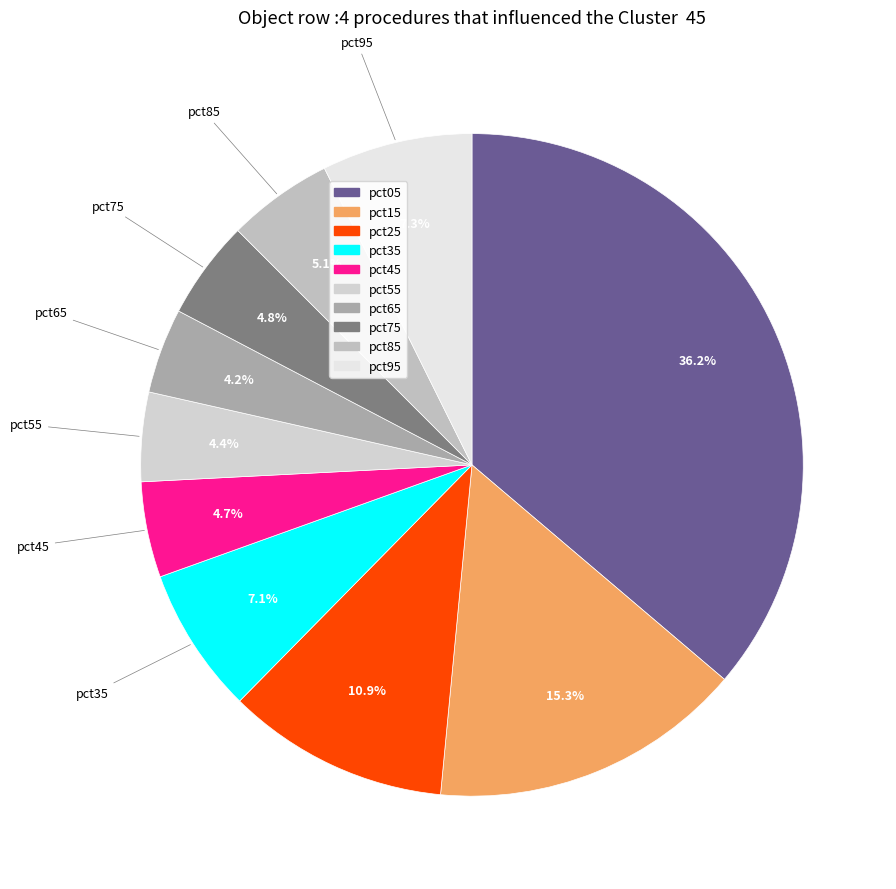

True or false: pct85 accounts for 5% of the total.

True